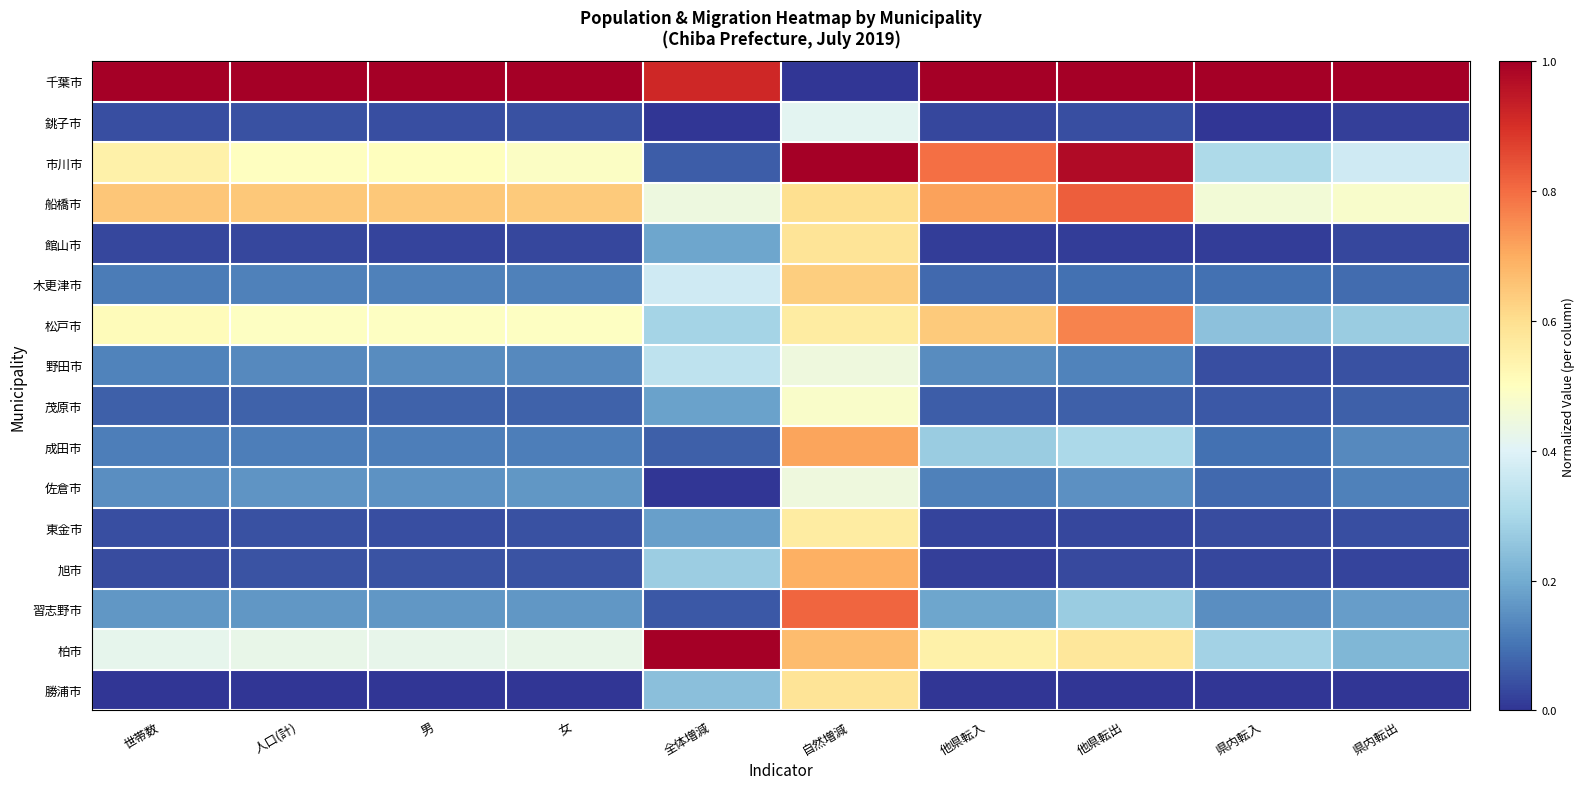

Count the number of categories in the chart.

10